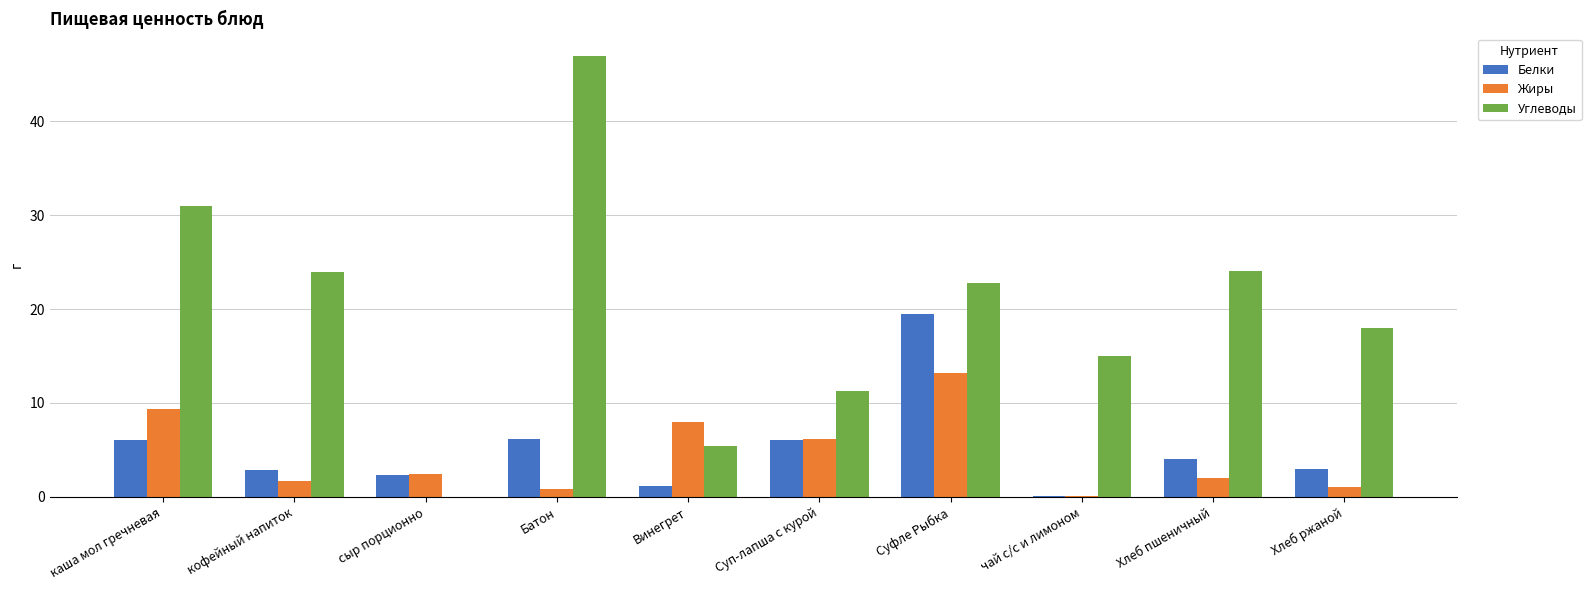

Where does the Углеводы series first go above 22?

каша мол гречневая